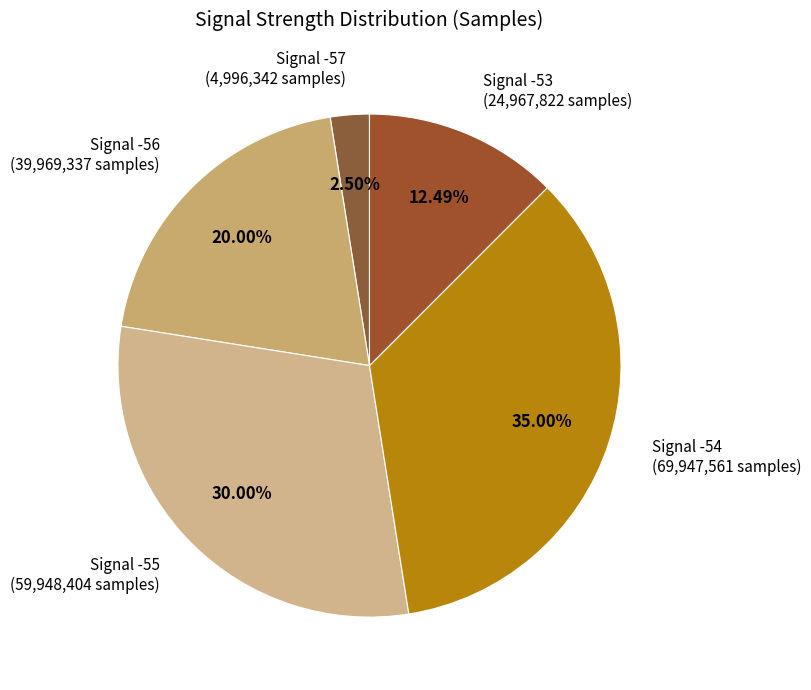

Rank the categories by value from lowest to highest.

Signal -57 (4,996,342 samples), Signal -53 (24,967,822 samples), Signal -56 (39,969,337 samples), Signal -55 (59,948,404 samples), Signal -54 (69,947,561 samples)